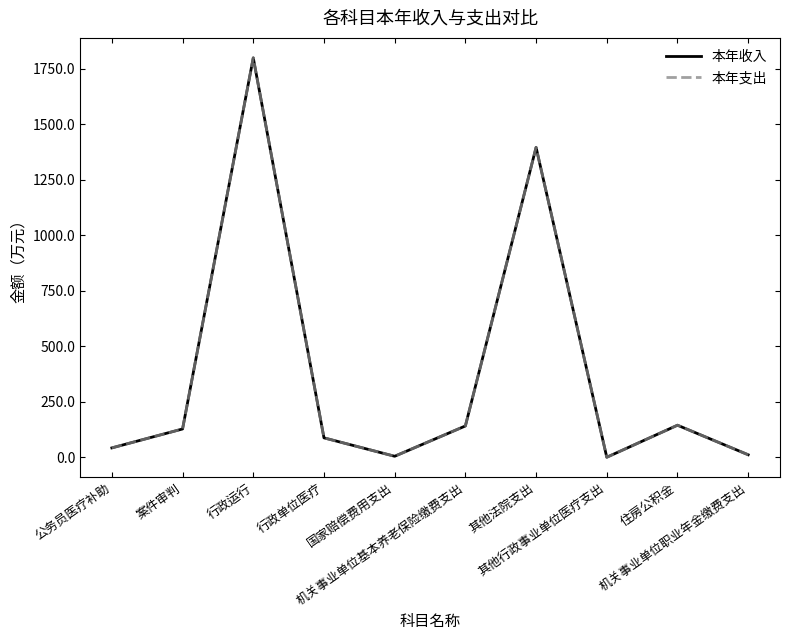

What is the greatest value displayed?

1799.6